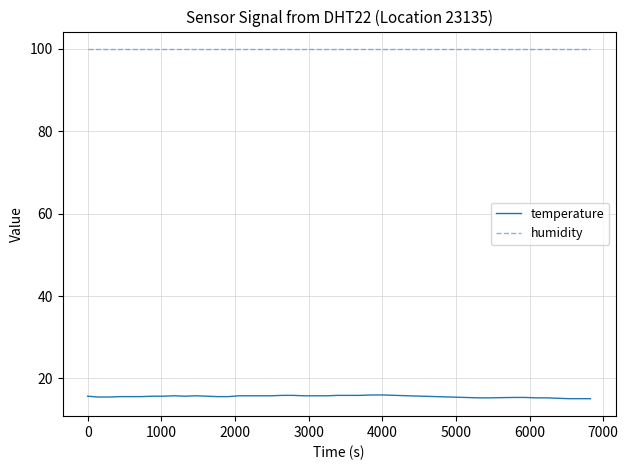

At how many categories does at least one series exceed 87?

40